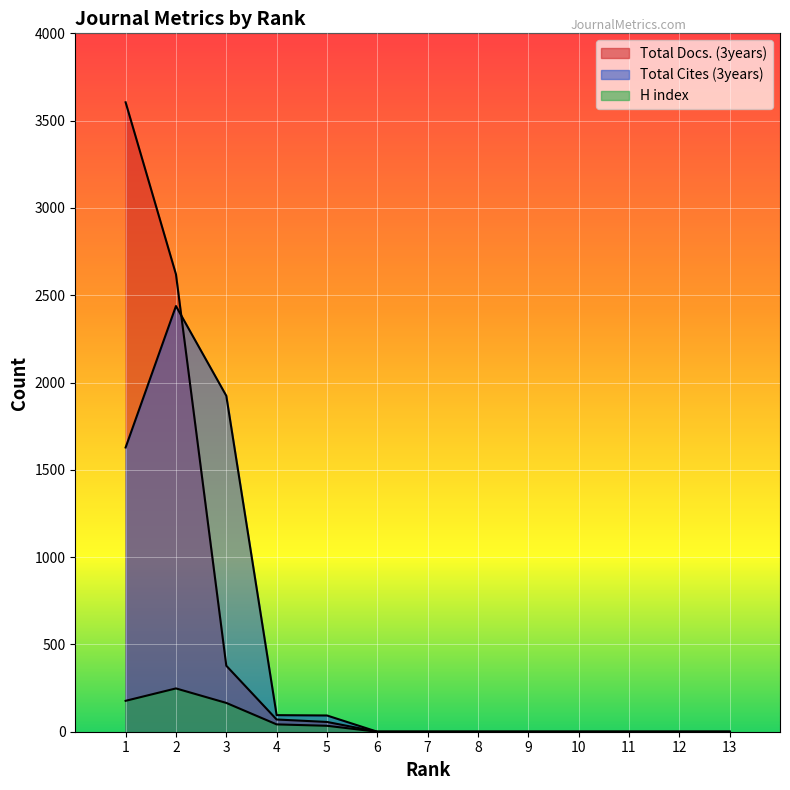

List the series in order of their peak value, lowest first.

H index, Total Cites (3years), Total Docs. (3years)